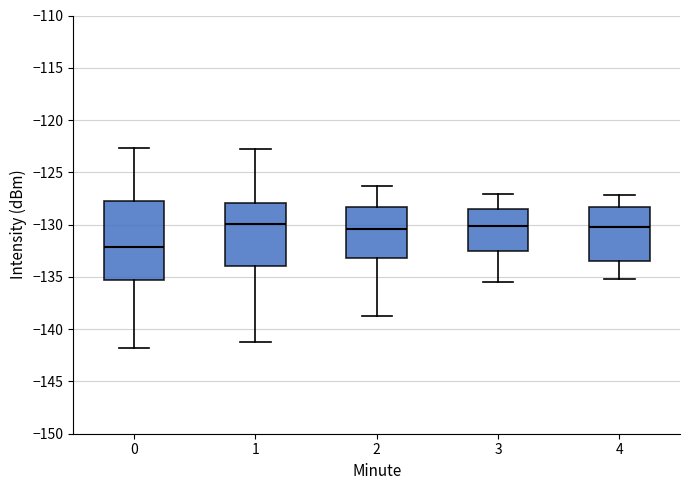

Reading left to right, read every box against the y-axis: the position of its median line, the range the box covers, and the ends of its whiskers. The values are not printed on the chart, so give them approximately, as read against the axis.

0: median -132.0, box -135.5 to -128.0, whiskers -142.0 to -122.5
1: median -130.0, box -134.0 to -128.0, whiskers -141.0 to -122.5
2: median -130.5, box -133.0 to -128.5, whiskers -138.5 to -126.5
3: median -130.0, box -132.5 to -128.5, whiskers -135.5 to -127.0
4: median -130.0, box -133.5 to -128.5, whiskers -135.0 to -127.0